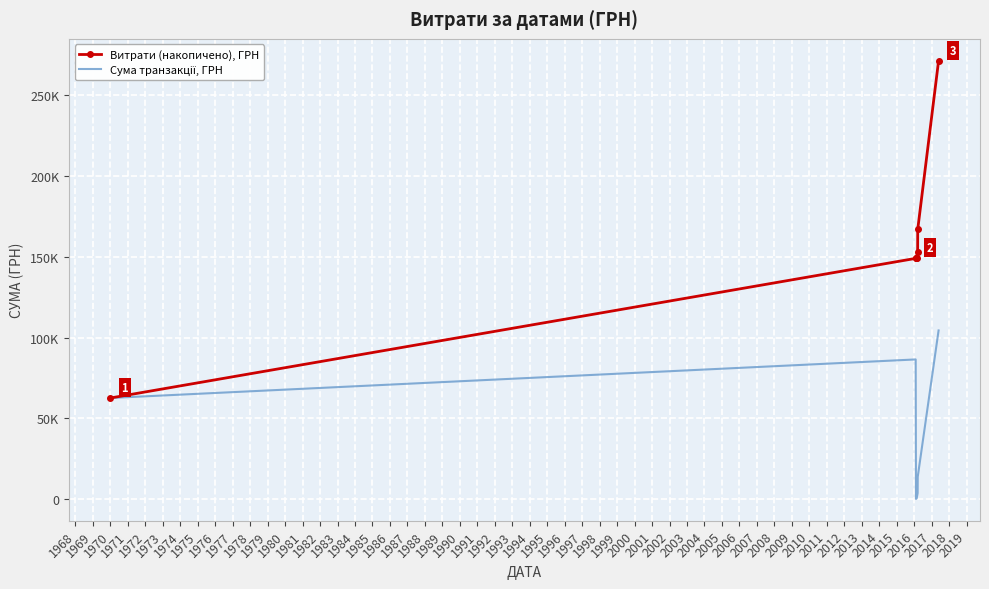

List the series in order of their peak value, highest first.

Витрати (накопичено), ГРН, Сума транзакції, ГРН